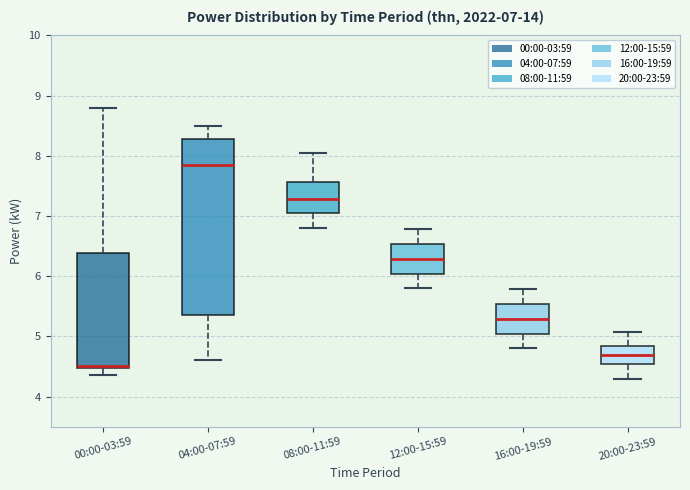

Which box is the tallest, from its lower edge to its upper edge?

04:00-07:59